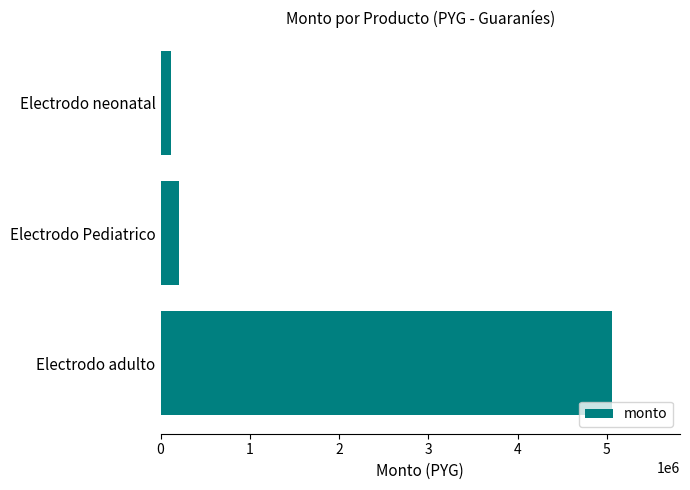

List the labels in order of value, largest first.

Electrodo adulto, Electrodo Pediatrico, Electrodo neonatal